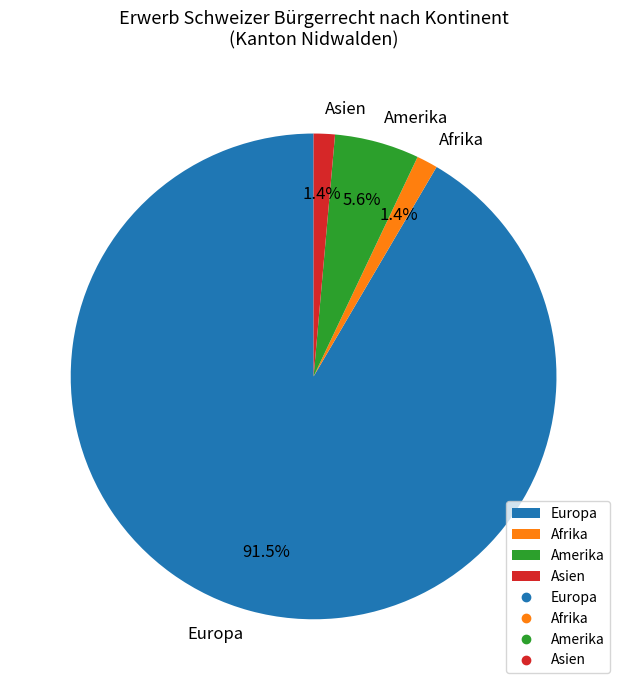

Is it true that Amerika is 19% of the pie?

False